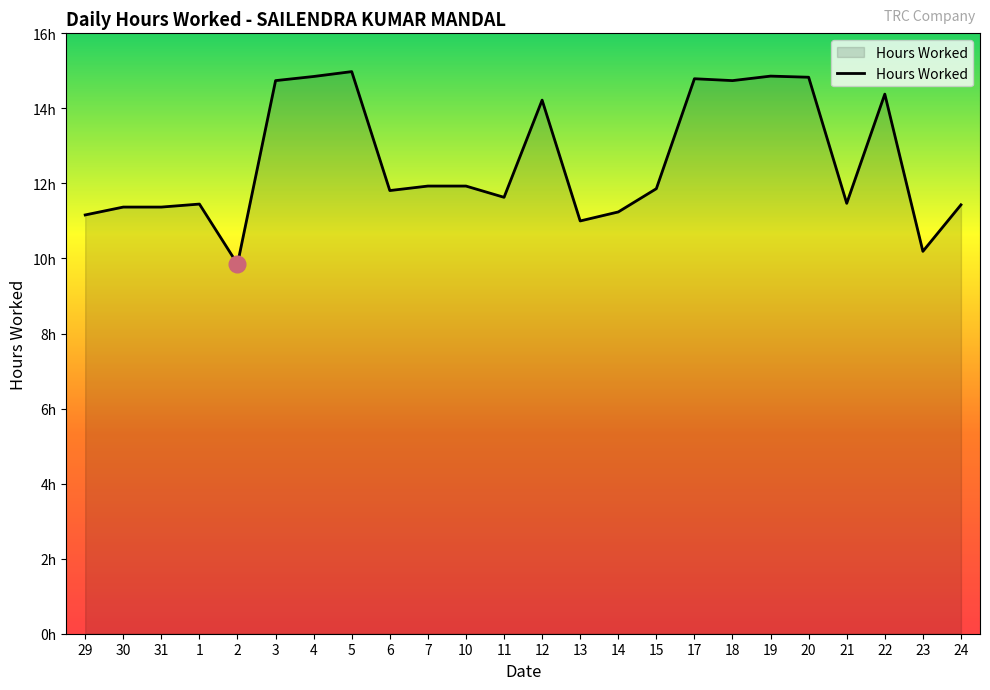

How many points are lower than both their immediate neighbors (excluding endpoints)?

7